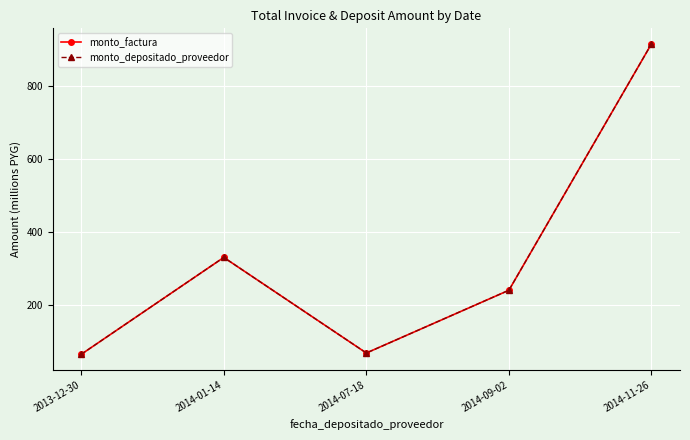

What is the value of the monto_factura point at the 3rd from the left?

69.3